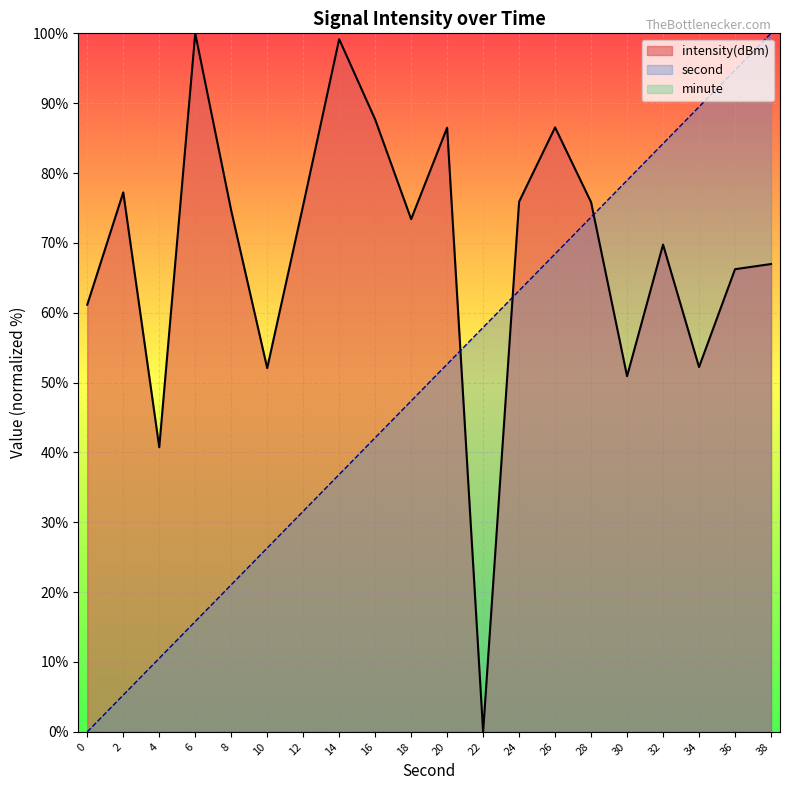

Which series has the largest range (max minus min)?

intensity(dBm)